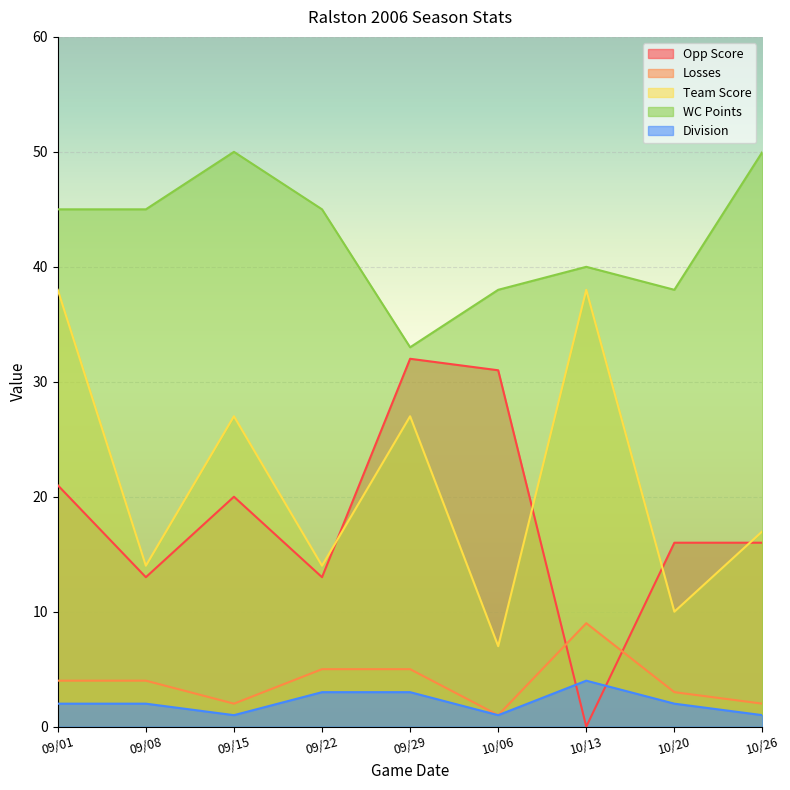

Reading left to right, extract all data points from this chart.

Opp Score: 09/01=21	09/08=13	09/15=20	09/22=13	09/29=32	10/06=31	10/13=0	10/20=16	10/26=16
Losses: 09/01=4	09/08=4	09/15=2	09/22=5	09/29=5	10/06=1	10/13=9	10/20=3	10/26=2
Team Score: 09/01=38	09/08=14	09/15=27	09/22=14	09/29=27	10/06=7	10/13=38	10/20=10	10/26=17
WC Points: 09/01=45	09/08=45	09/15=50	09/22=45	09/29=33	10/06=38	10/13=40	10/20=38	10/26=50
Division: 09/01=2	09/08=2	09/15=1	09/22=3	09/29=3	10/06=1	10/13=4	10/20=2	10/26=1